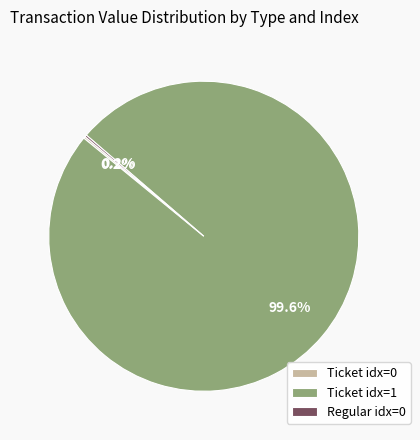

Does Ticket idx=1 represent more than half of the total?

Yes